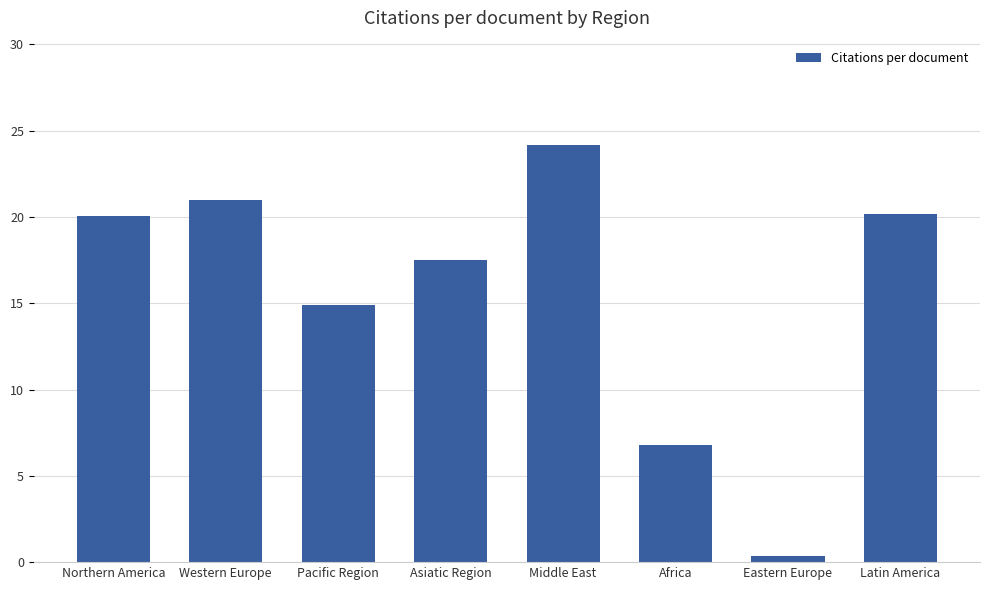

What is the greatest value displayed?

24.2